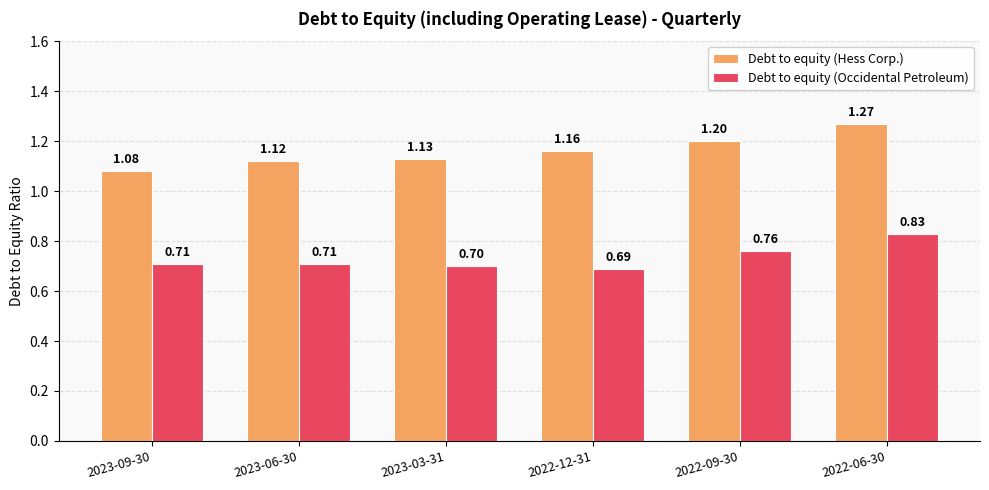

The Debt to equity (Hess Corp.) series shows 2.1 at 2022-09-30. True or false?

False